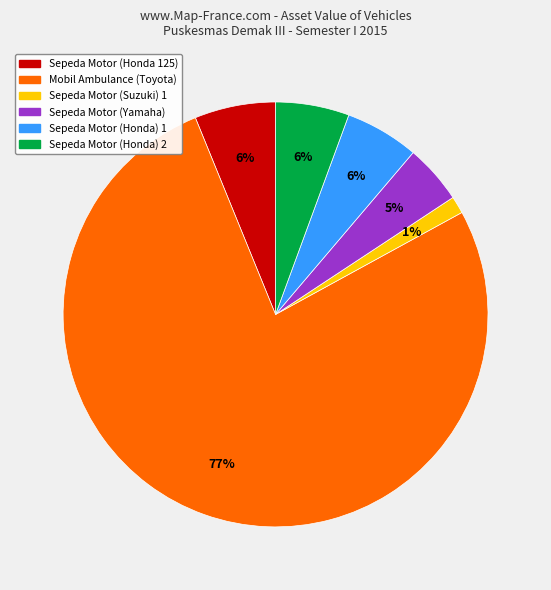

To the nearest percent, what is the combined percentage of Sepeda Motor (Honda) 2 and Mobil Ambulance (Toyota)?

82%